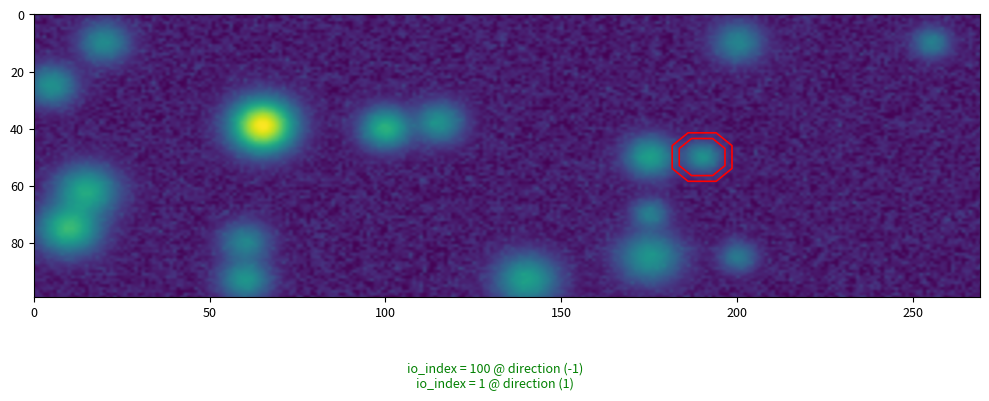

Read the c0329ea0d80b7bcb7a0433415e8f89ca4a88fc1 value at io_index.

1